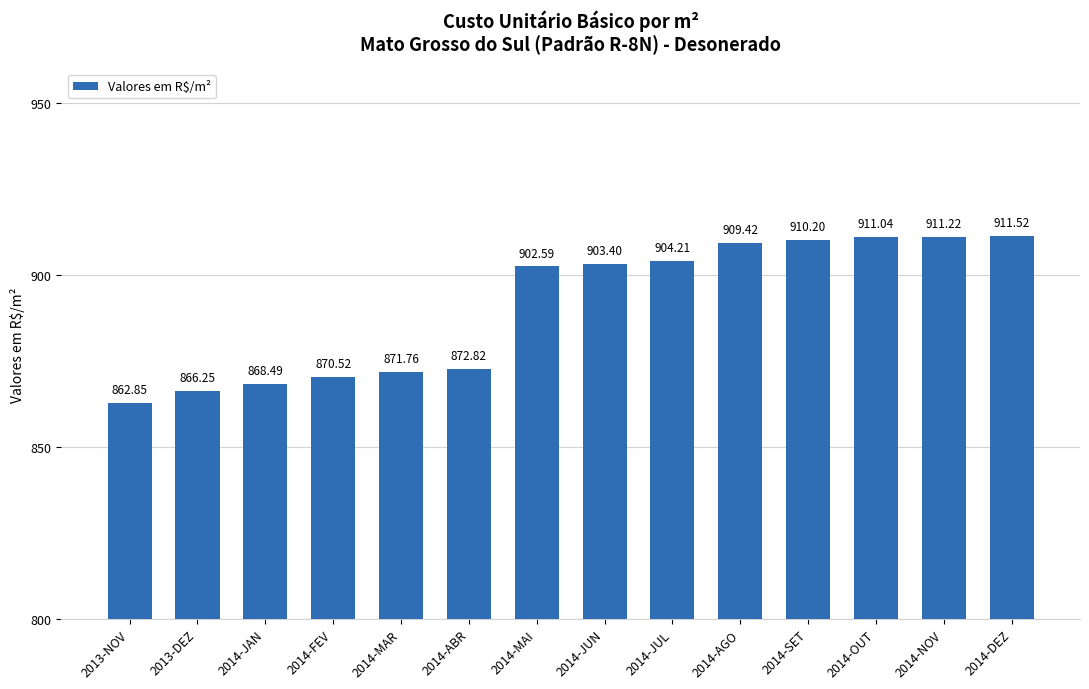

At which label is the value closest to 887?

2014-ABR